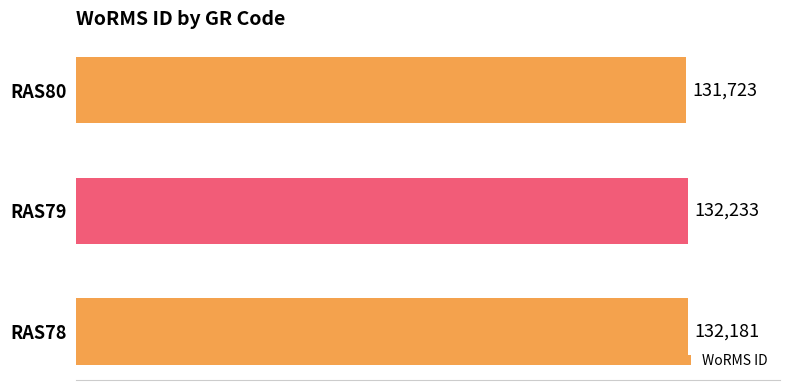

Reading top to bottom, what are all the values shown in this chart?

131723	132233	132181